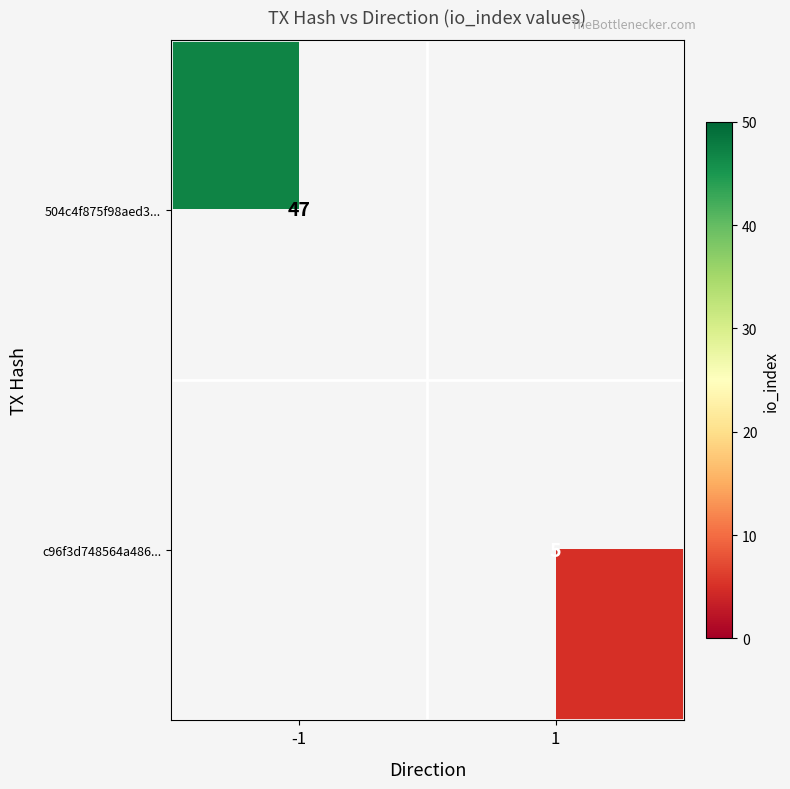

The 504c4f875f98aed3... series shows 47 at -1. True or false?

True